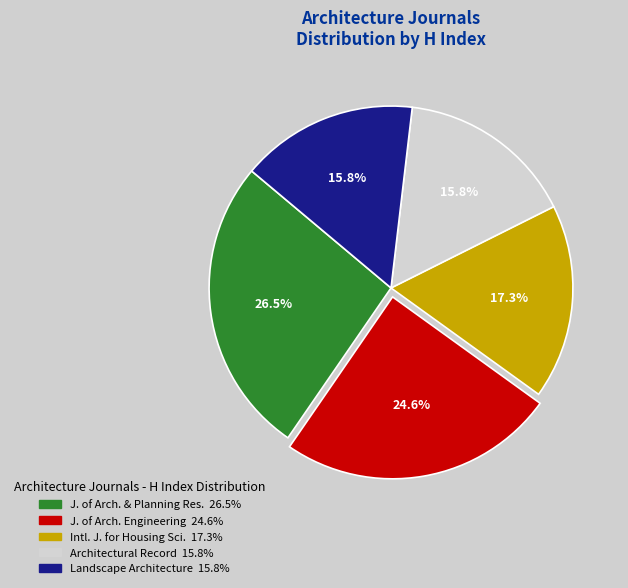

Does any single category account for the majority?

No